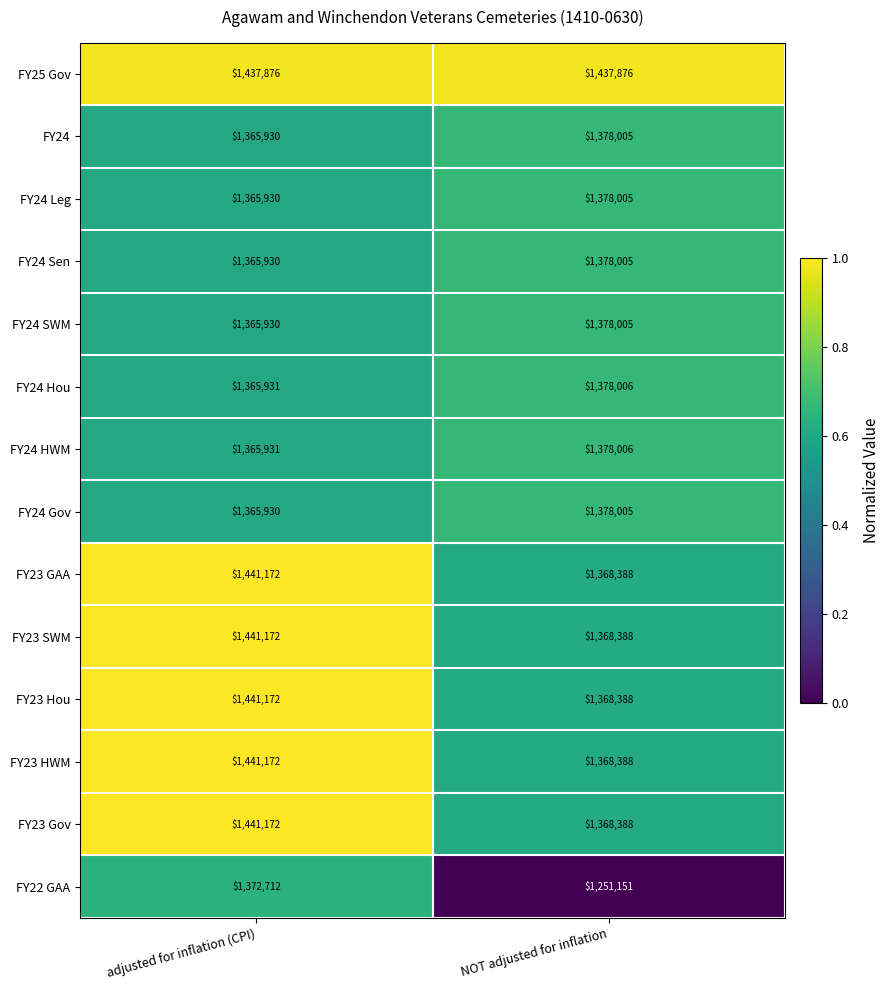

How many categories are shown in the chart?

2